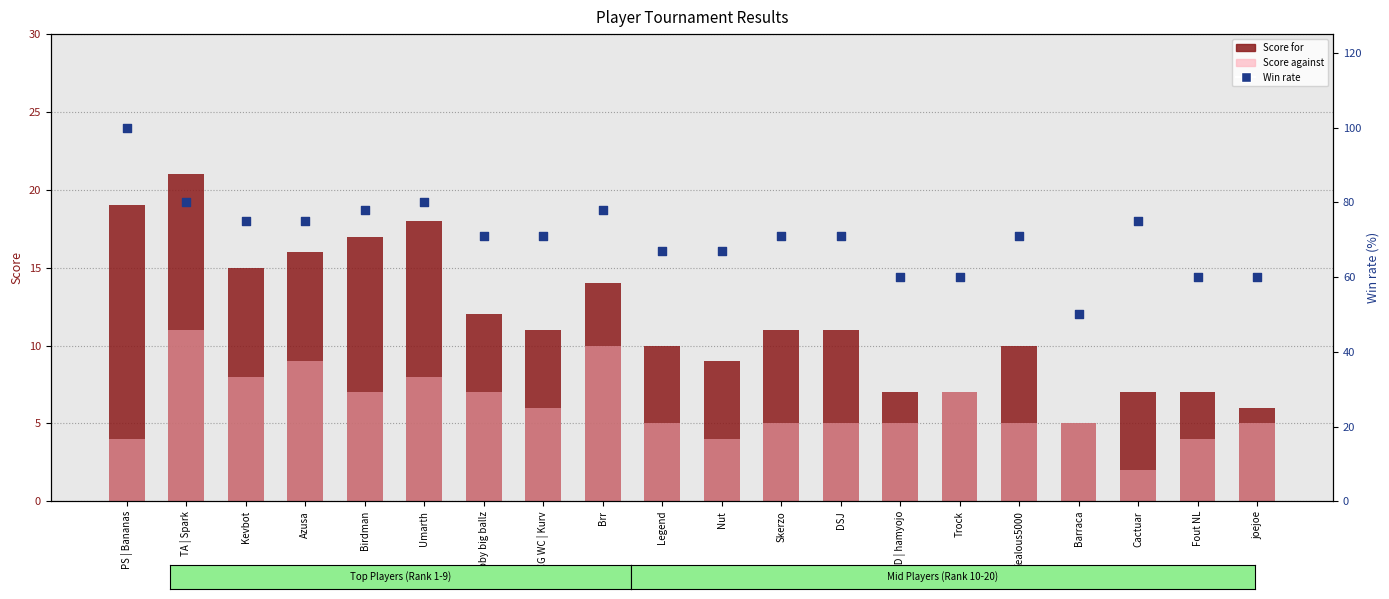

Which series has the largest Y range (max minus min)?

Win rate